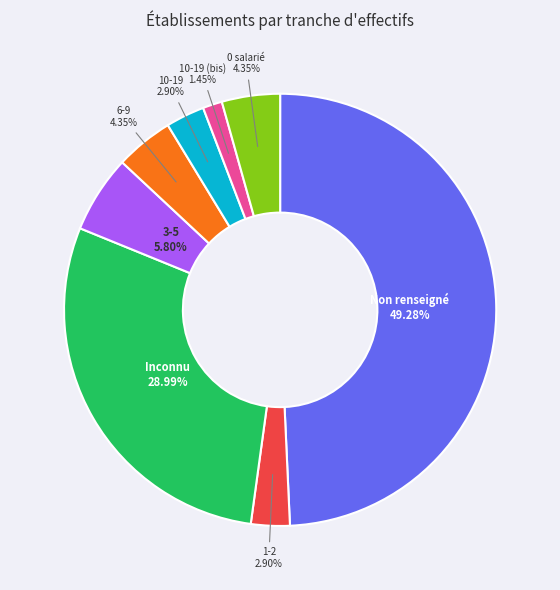

How many slices are in this pie chart?

8